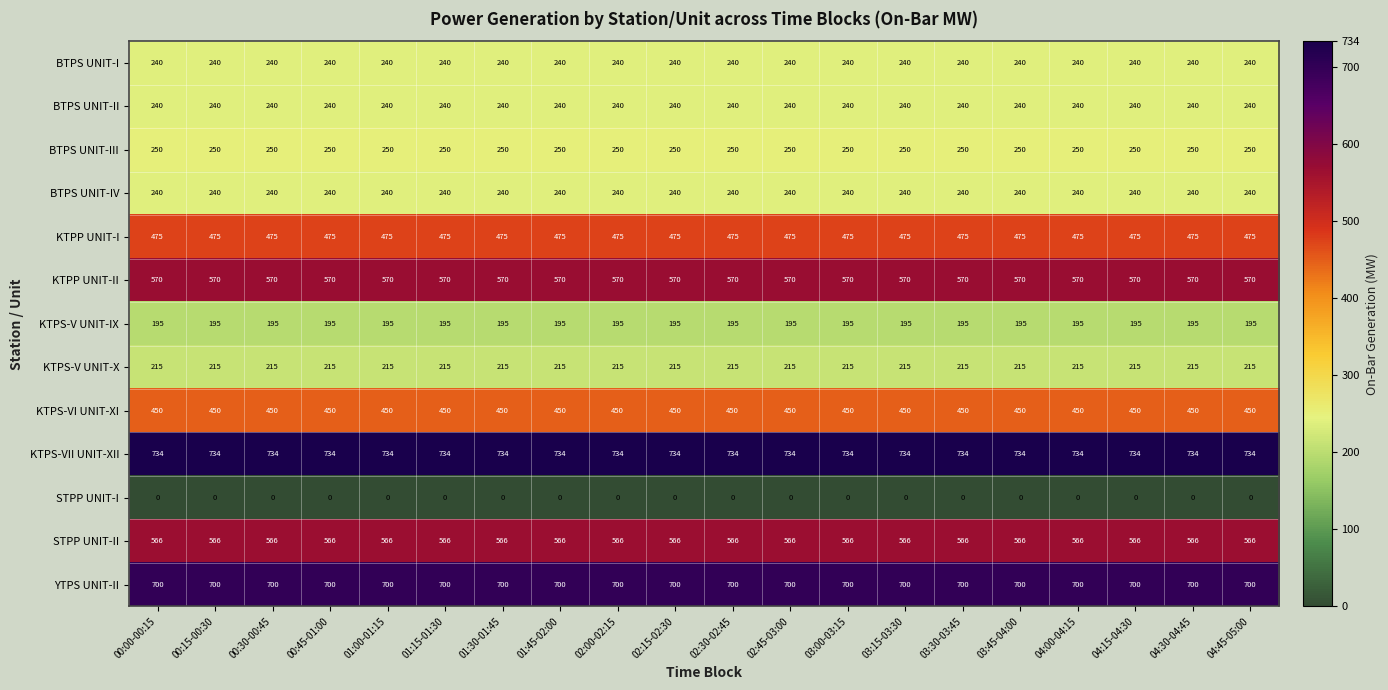

What is the minimum value for KTPS-VI UNIT-XI?

450